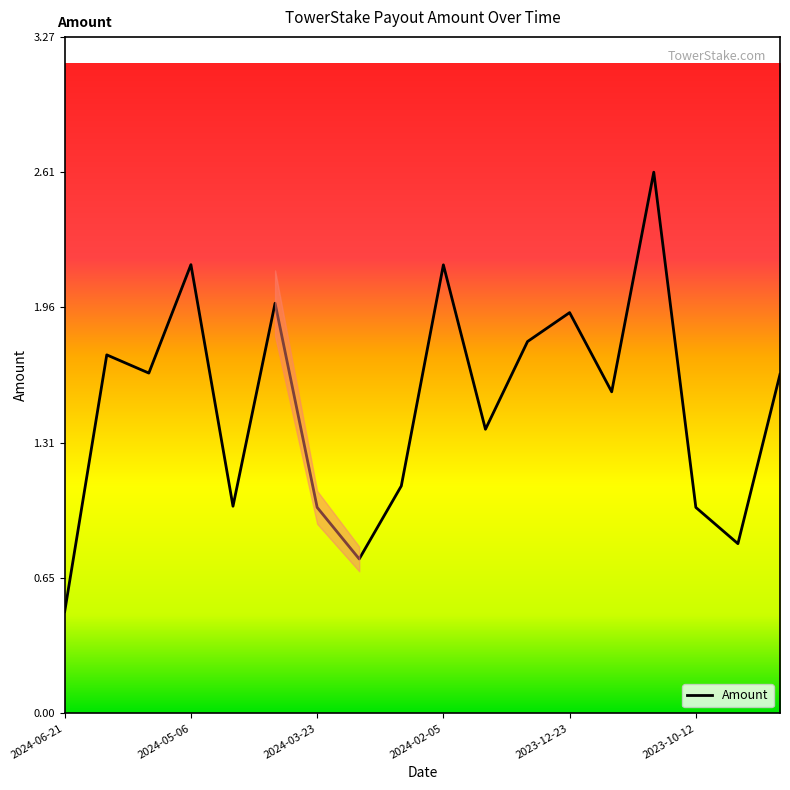

What is the maximum value shown in the chart?

2.6